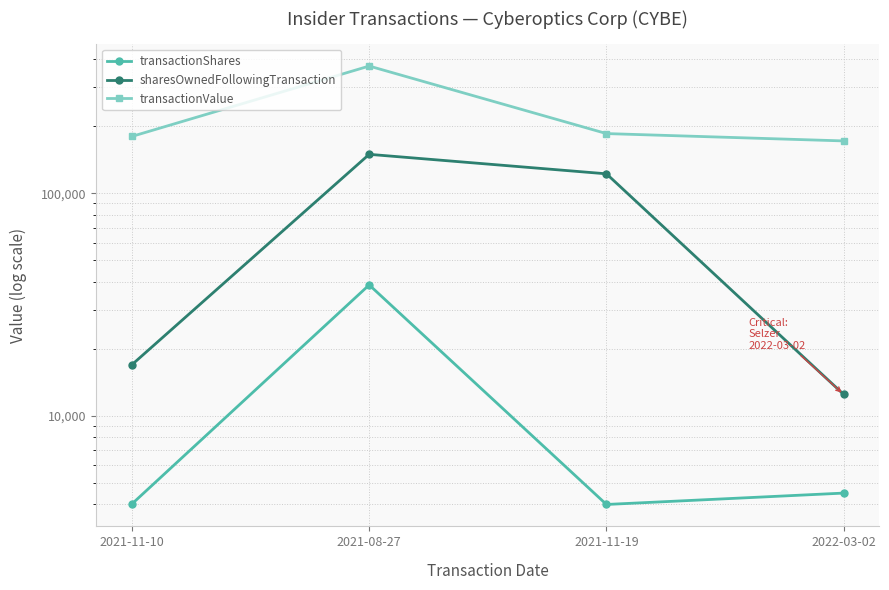

True or false: transactionShares and transactionValue cross at least once.

False